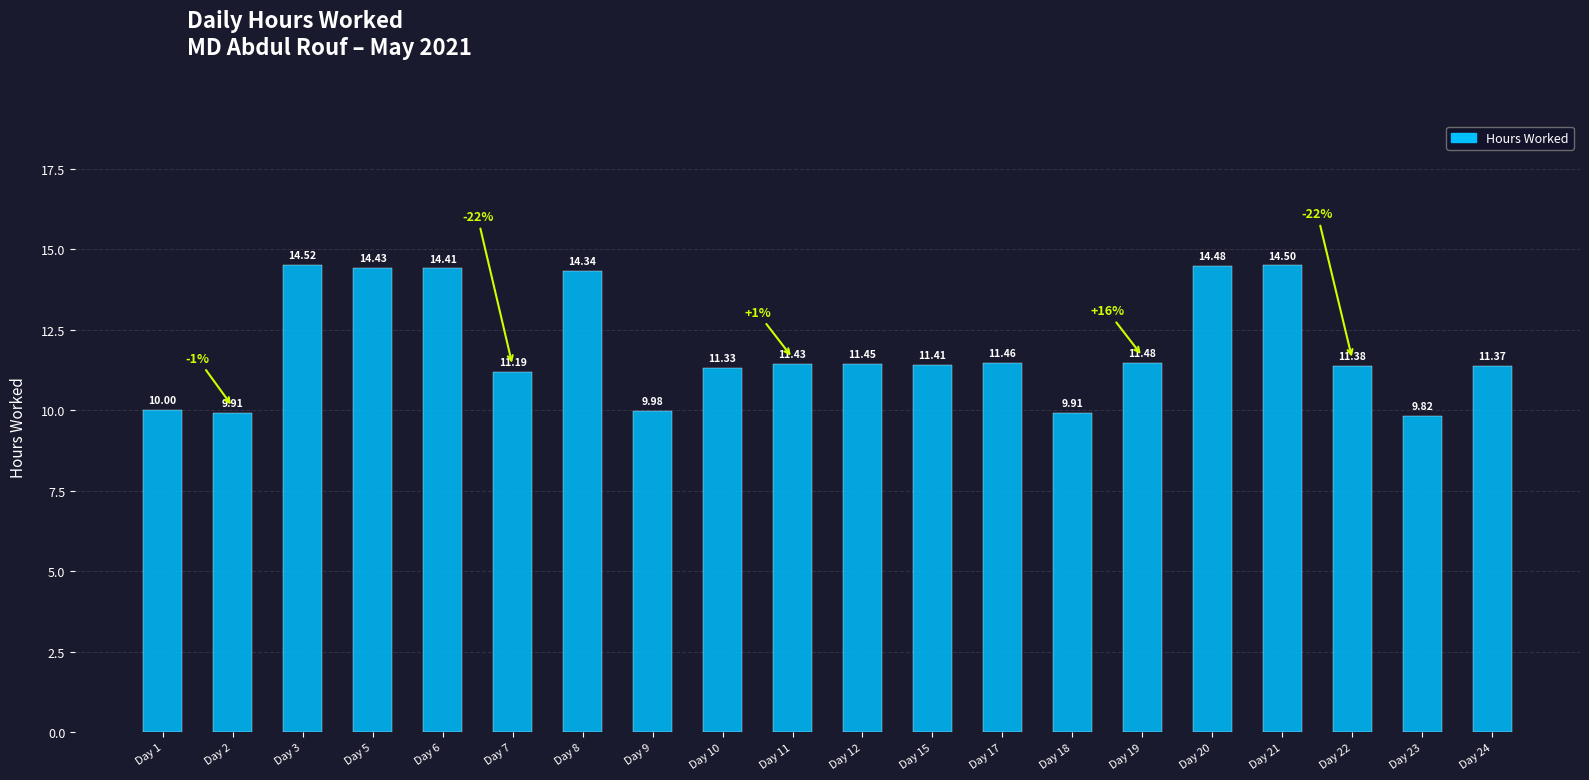

Approximately how many times larger is the value at Day 22 compared to Day 7?

1.0